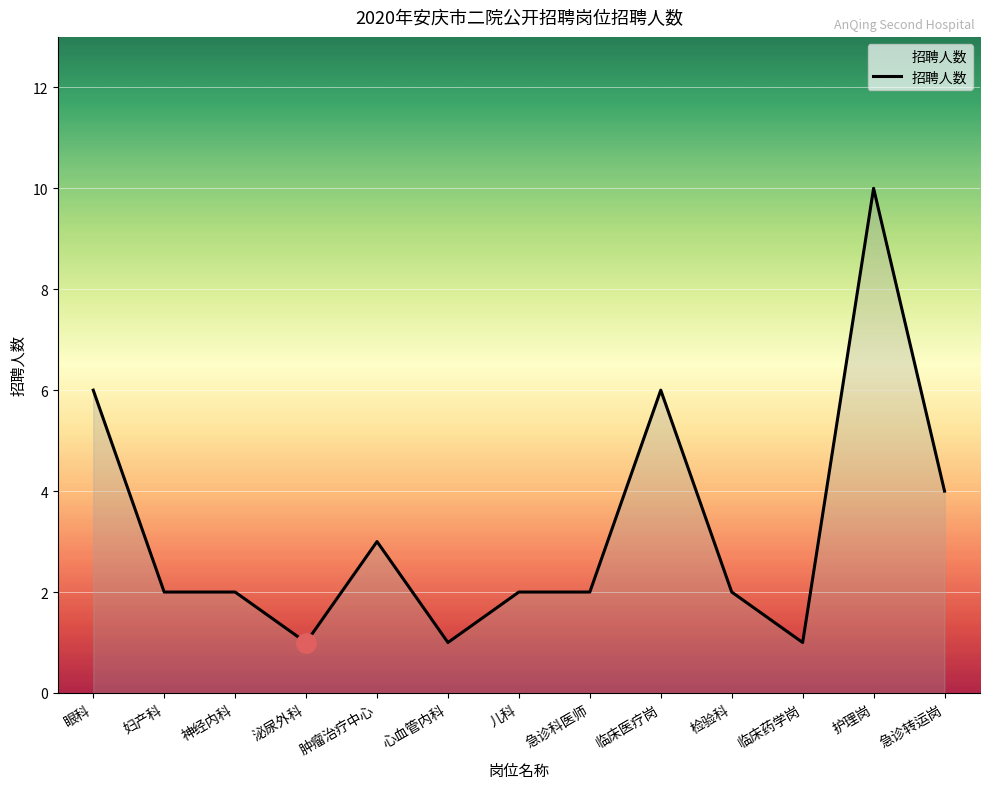

The value at 心血管内科 is 2. True or false?

False